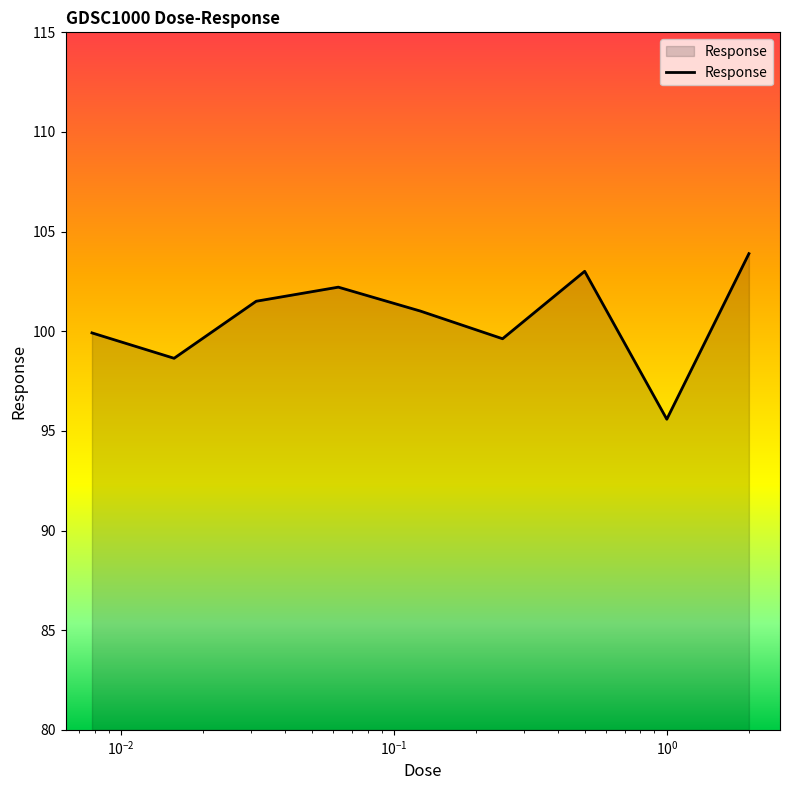

What is the average value?

100.6